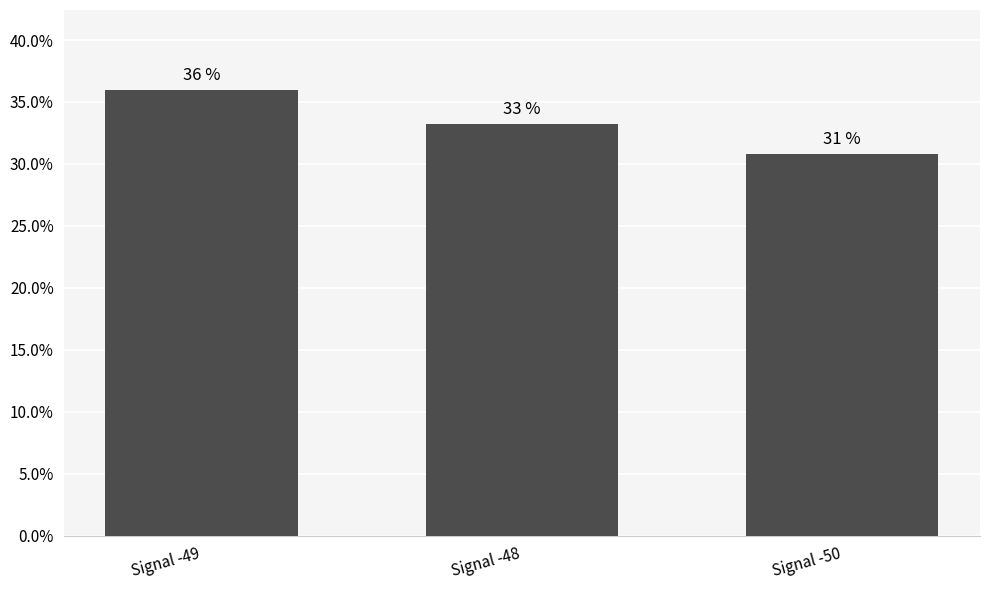

Rank the categories by value from highest to lowest.

Signal -49, Signal -48, Signal -50